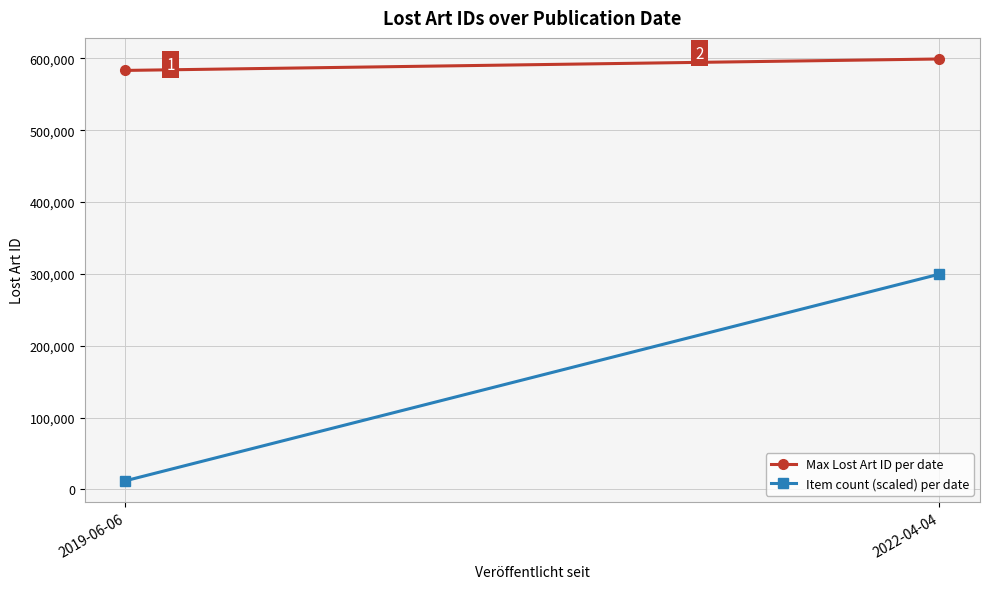

At which category is the sum across all series the highest?

2022-04-04